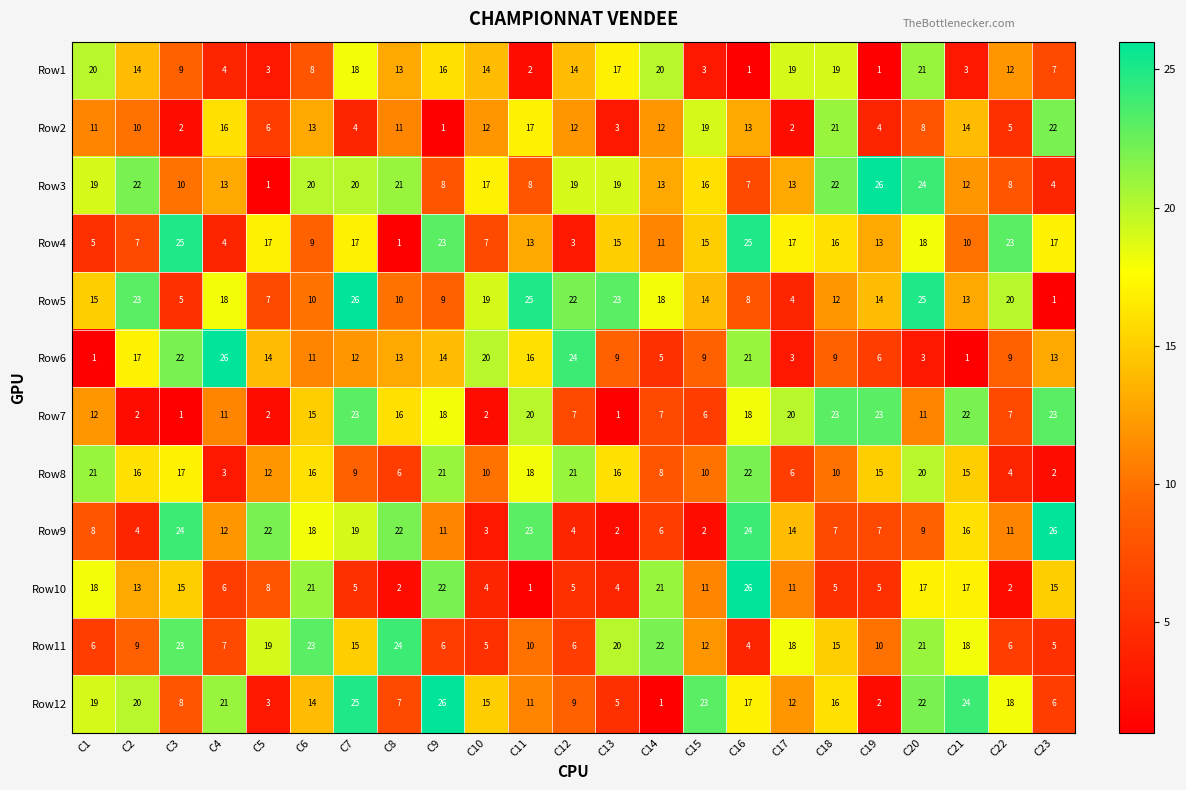

At which label does Row3 reach its peak?

C19